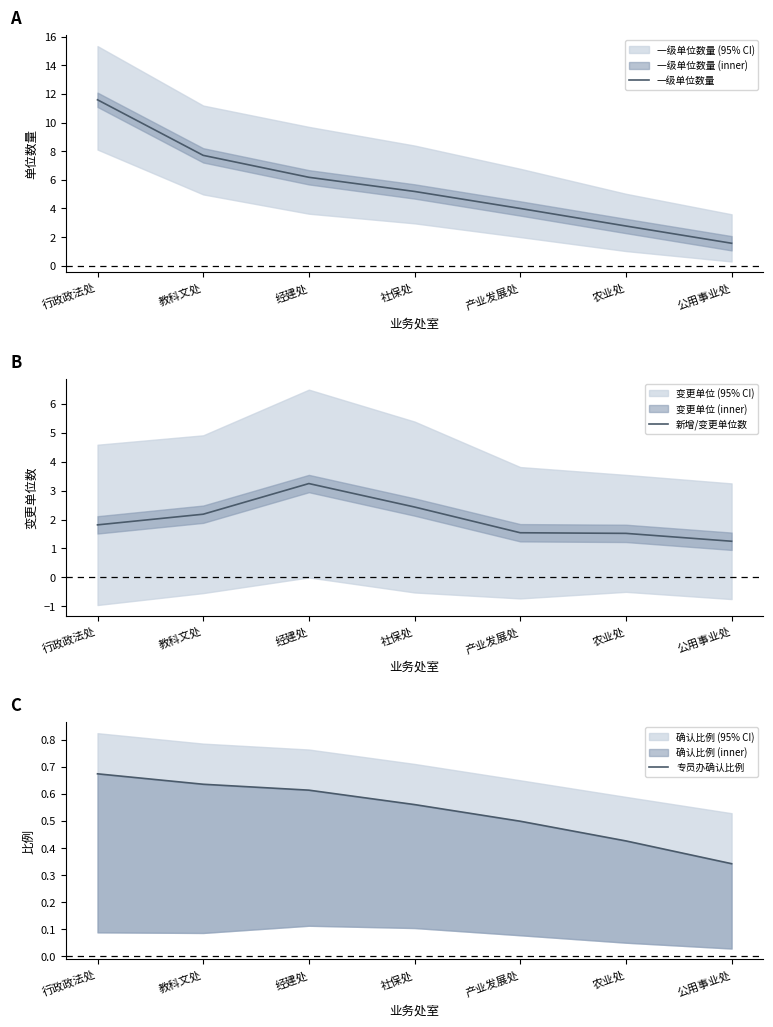

What is the total value across all series at 经建处?

10.0